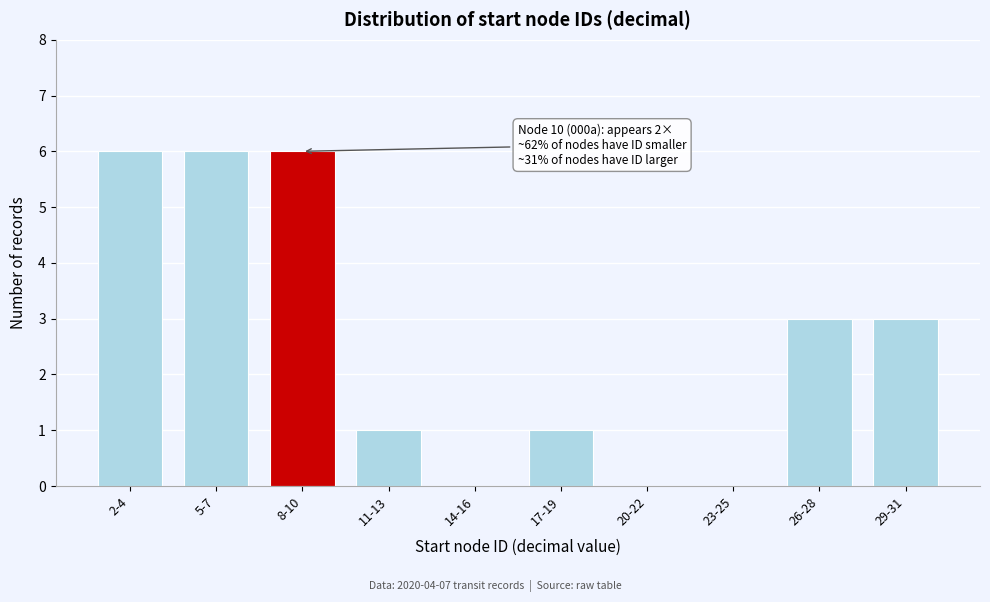

Reading left to right, list all the values displayed in this chart.

2-4=6	5-7=6	8-10=6	11-13=1	14-16=0	17-19=1	20-22=0	23-25=0	26-28=3	29-31=3